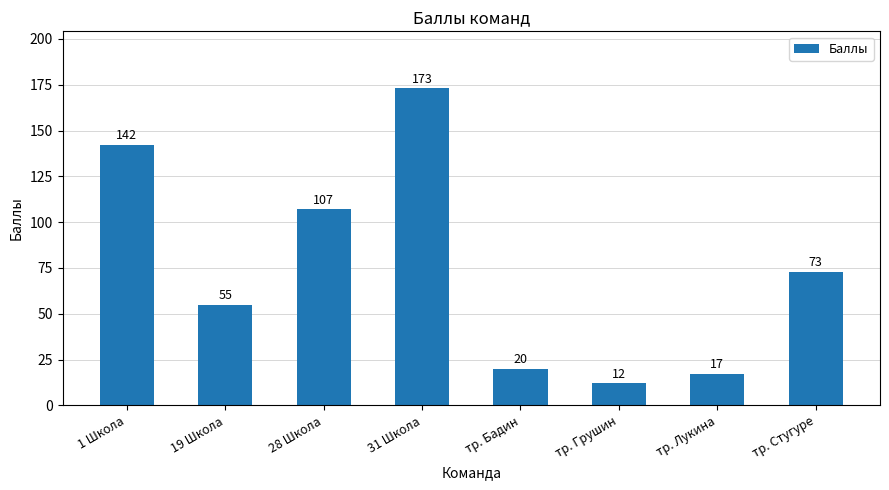

Reading left to right, extract all data points from this chart.

1 Школа=142	19 Школа=55	28 Школа=107	31 Школа=173	тр. Бадин=20	тр. Грушин=12	тр. Лукина=17	тр. Стугуре=73